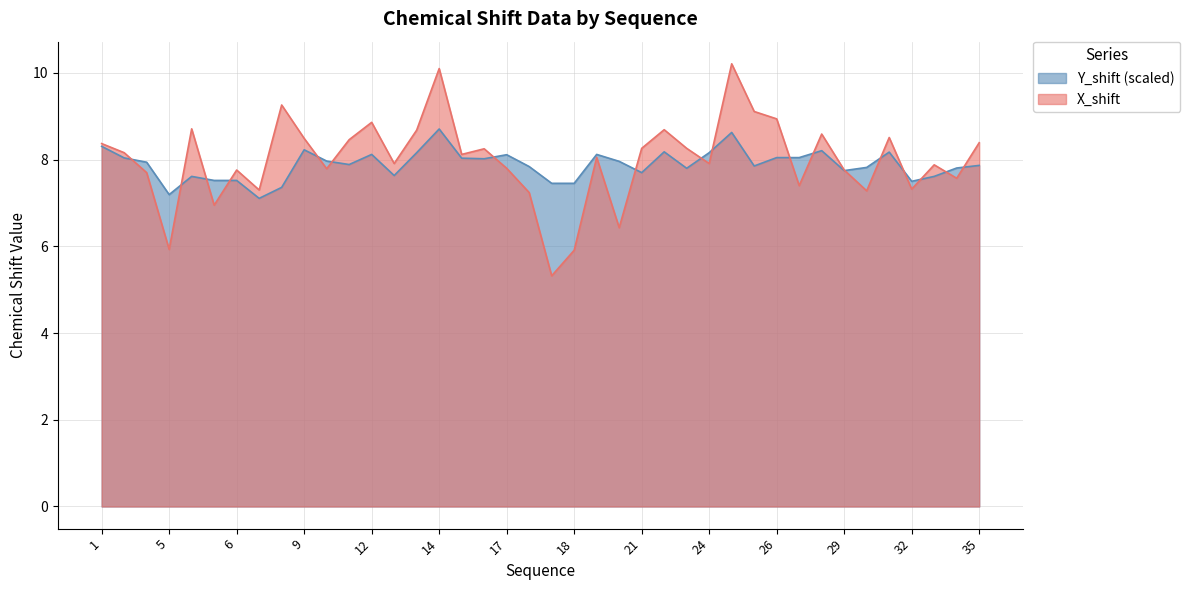

True or false: X_shift has more than 2 points higher than both neighbors.

True